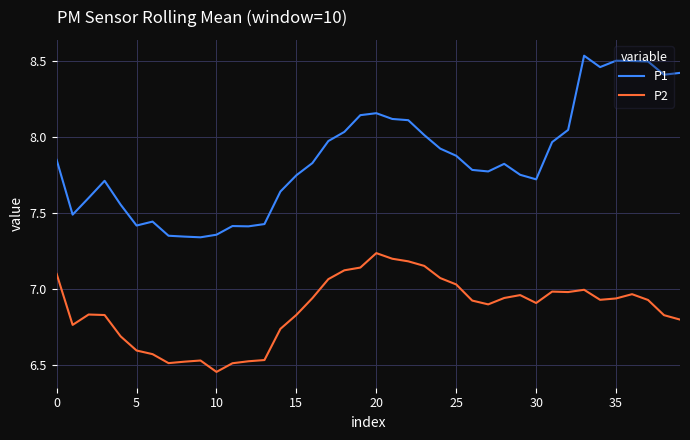

Which series has the largest range (max minus min)?

P1